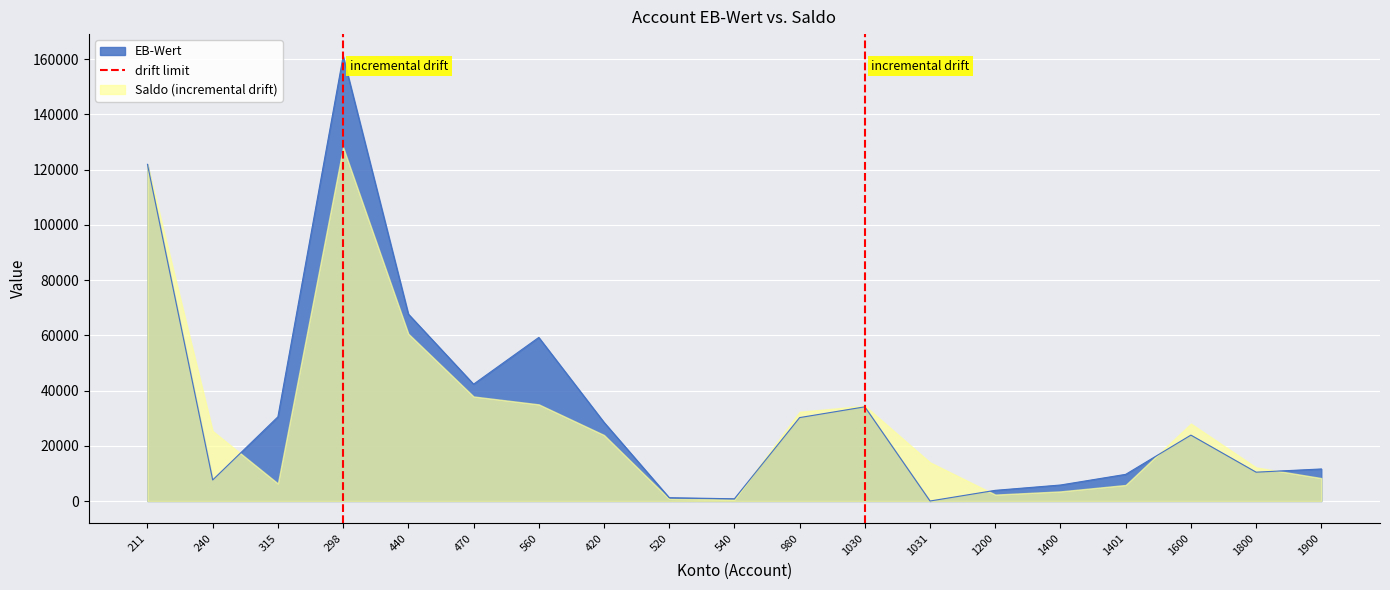

Rank the categories by value from lowest to highest.

1031, 540, 520, 1200, 1400, 240, 1401, 1800, 1900, 1600, 420, 980, 315, 1030, 470, 560, 440, 211, 298